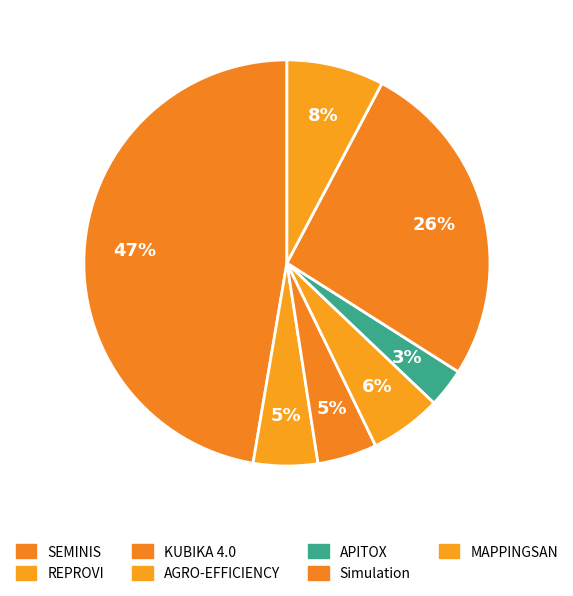

To the nearest percent, what portion does KUBIKA 4.0 represent?

5%